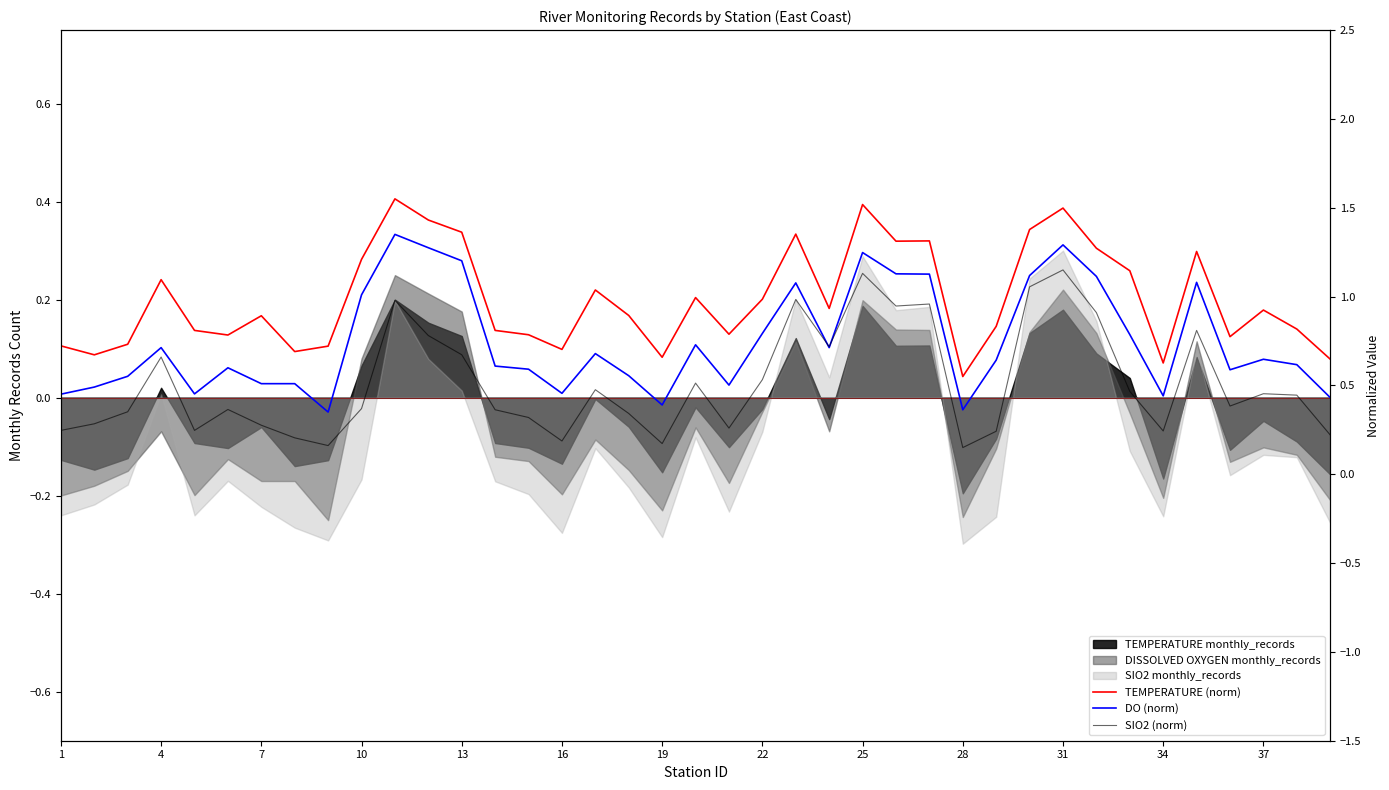

How many intersections are there between SIO2 (norm) and DO (norm)?

2